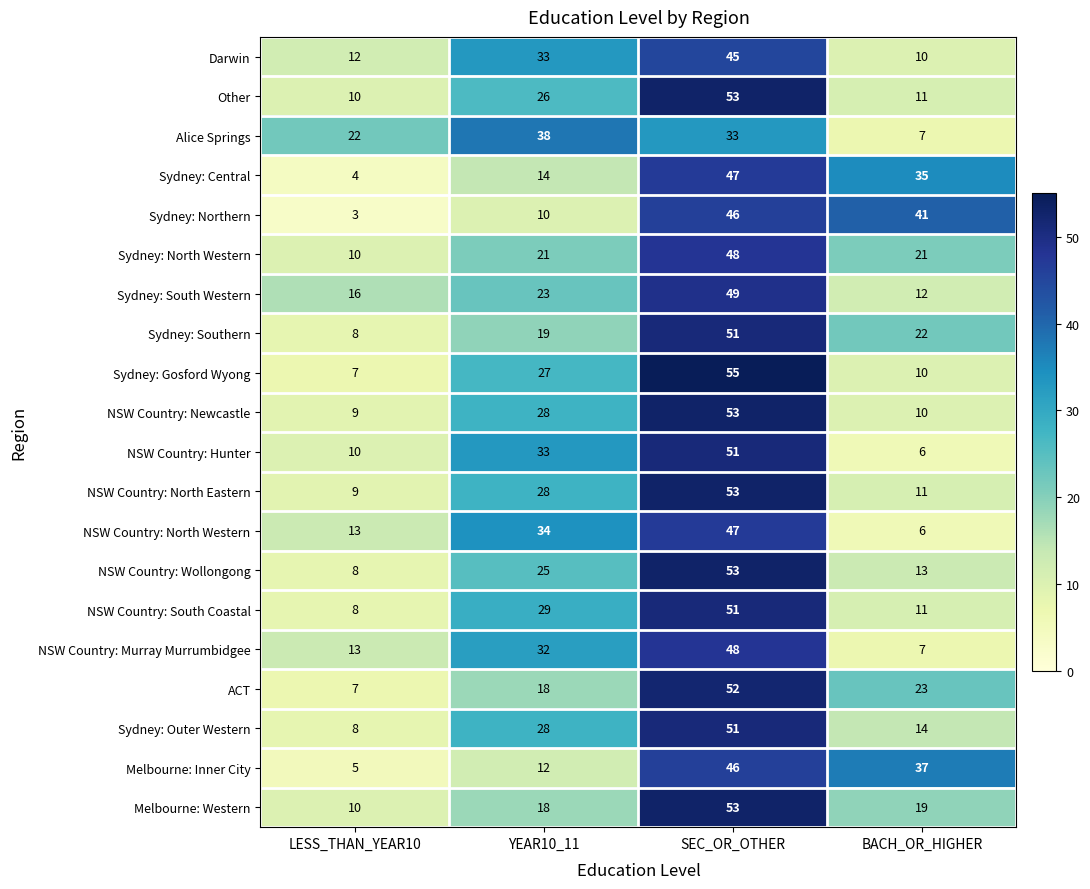

How many distinct data groups are displayed?

20